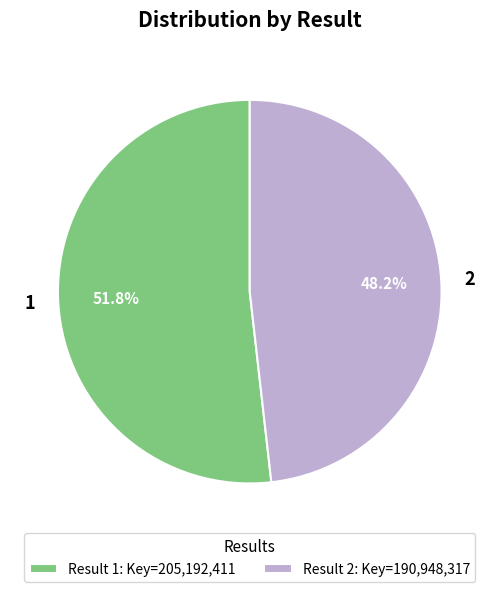

What percentage is the 1 slice, to the nearest percent?

52%